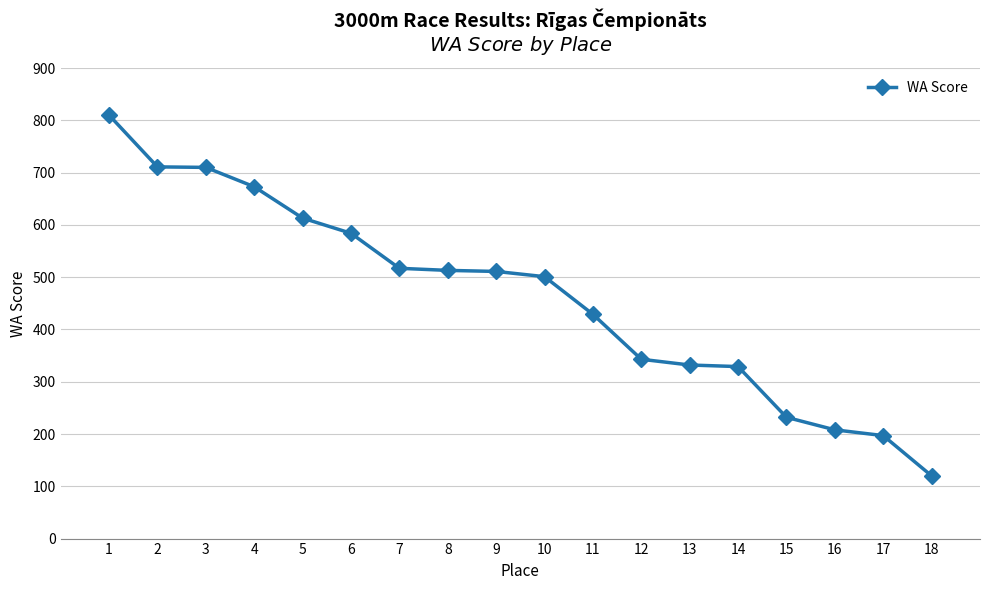

Does the chart have visible grid lines?

Yes